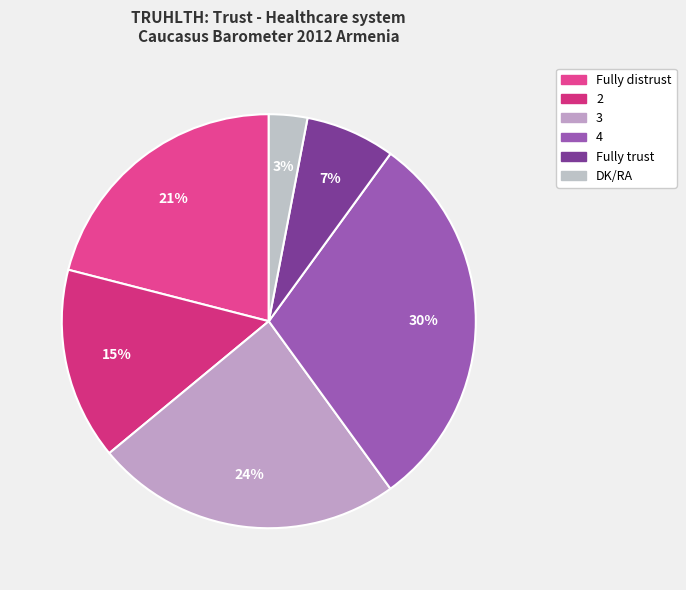

Does any single category account for the majority?

No